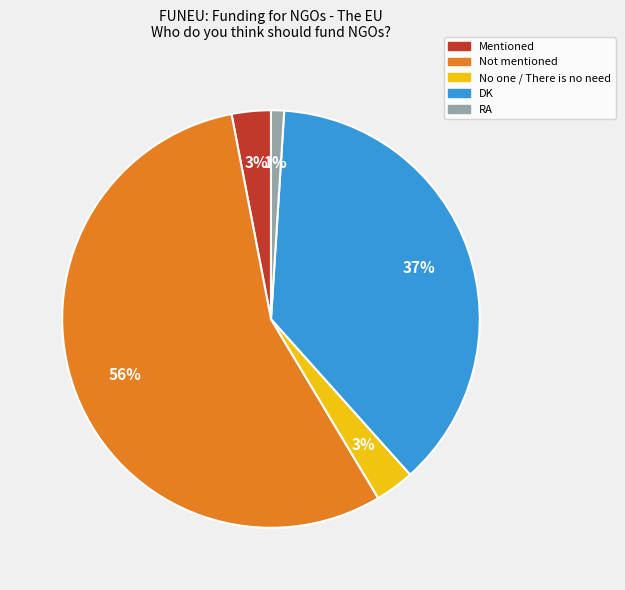

Approximately how many times larger is the value at RA compared to Mentioned?

0.3